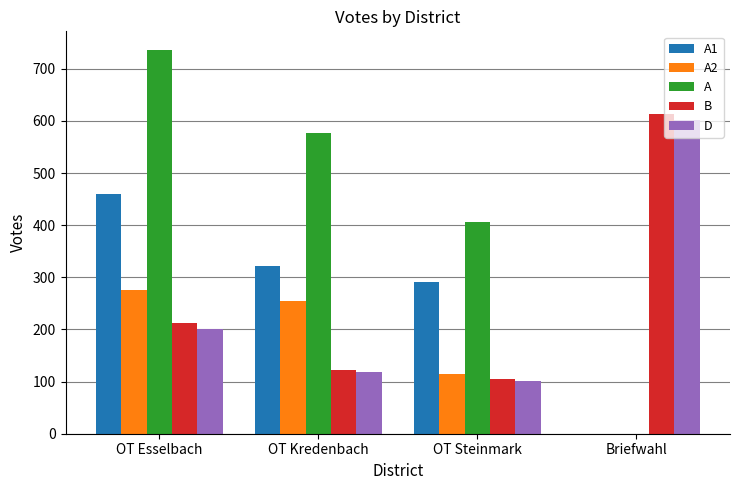

The B series shows 77 at OT Esselbach. True or false?

False